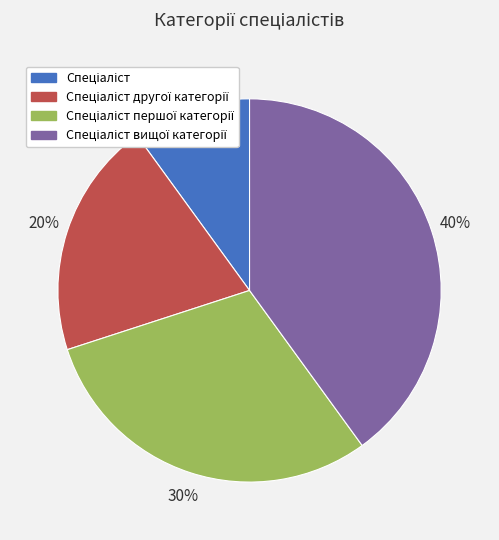

Is there a majority slice in this chart?

No